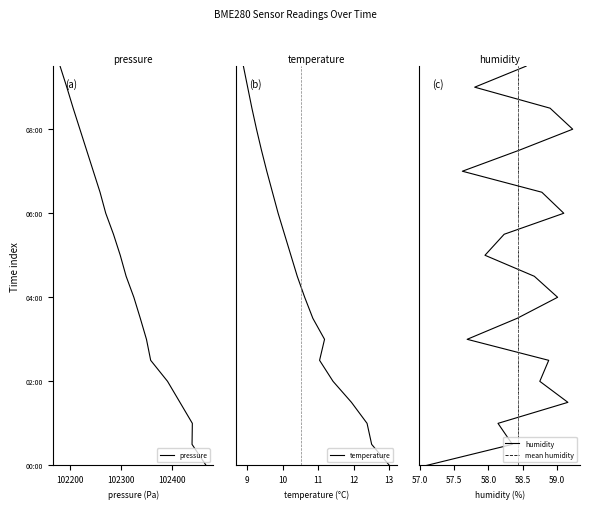

Is it true that temperature equals 9 at 9?

True